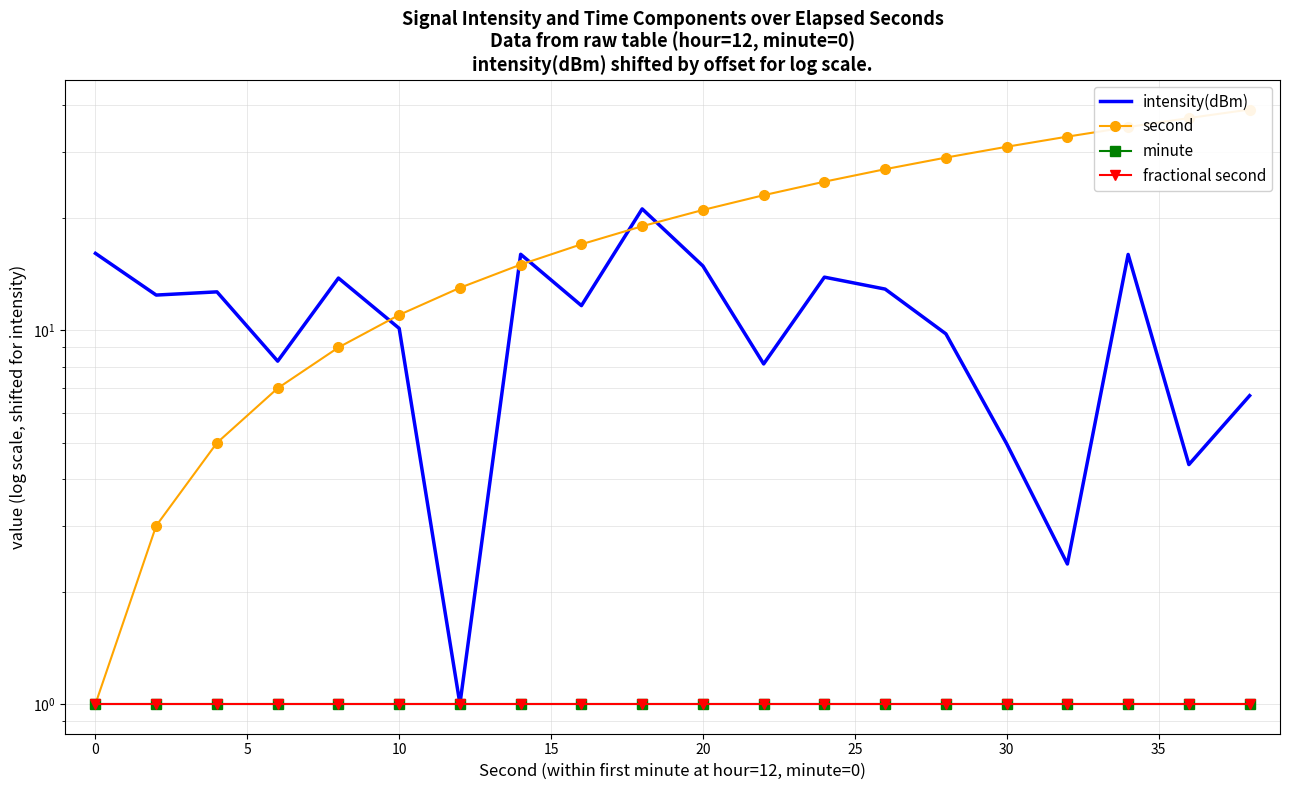

The value of fractional second at 30 is 1.0. True or false?

True